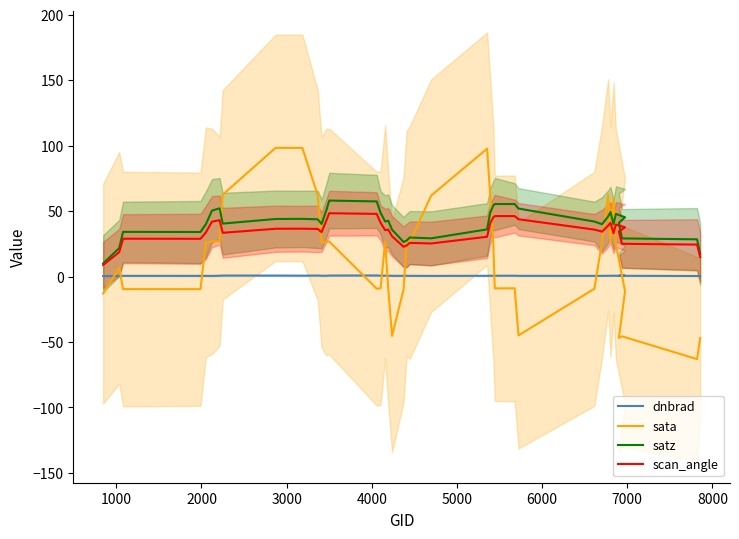

In satz, how many points are higher than both neighbors (excluding endpoints)?

9